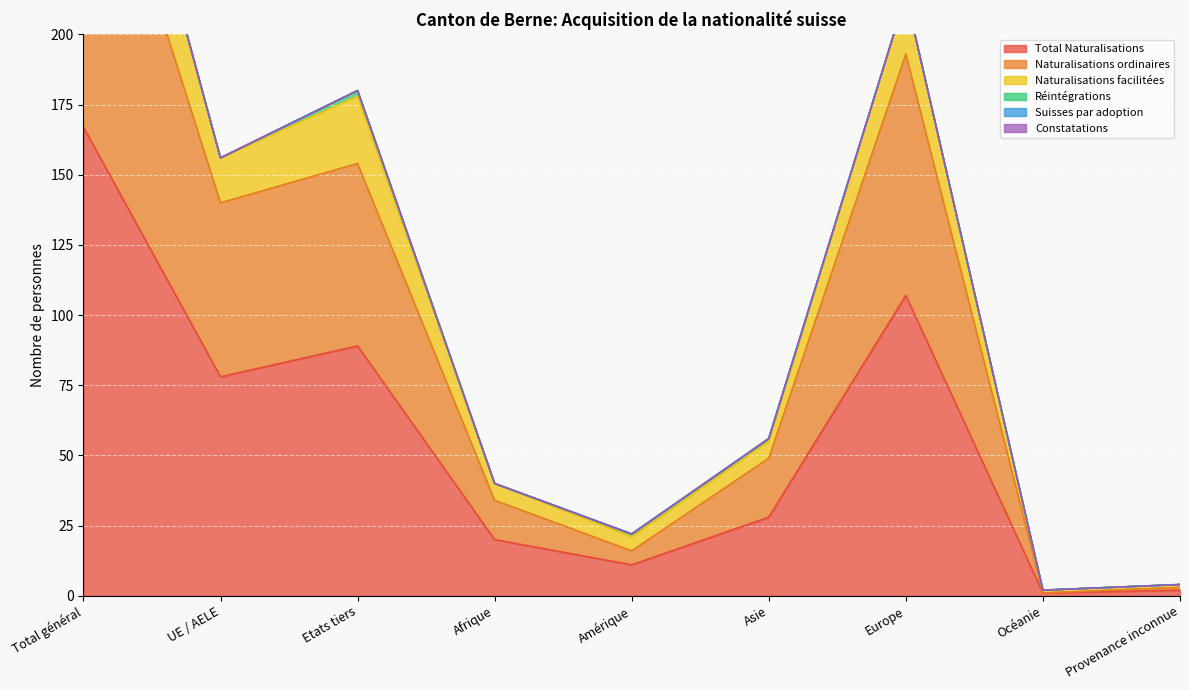

List the labels in order of Naturalisations facilitées value, largest first.

Total général, Europe, Etats tiers, UE / AELE, Asie, Afrique, Amérique, Provenance inconnue, Océanie